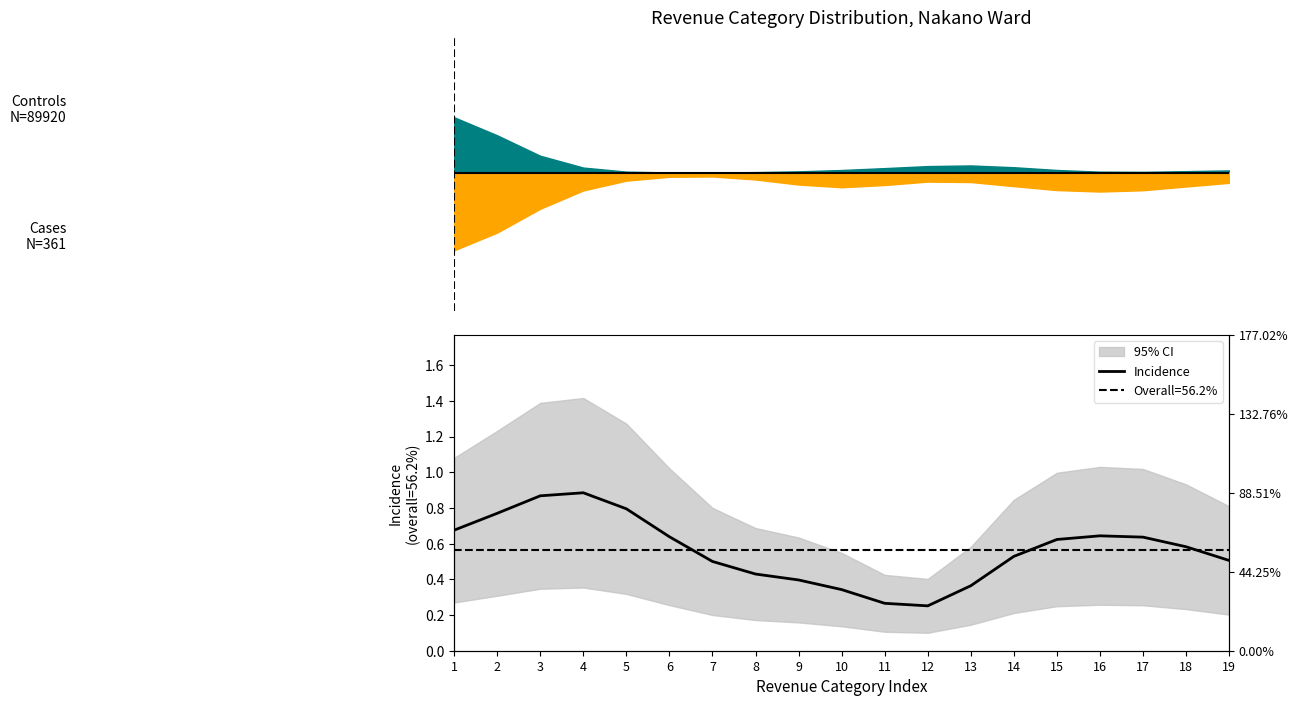

Which label corresponds to the largest value in the chart?

4